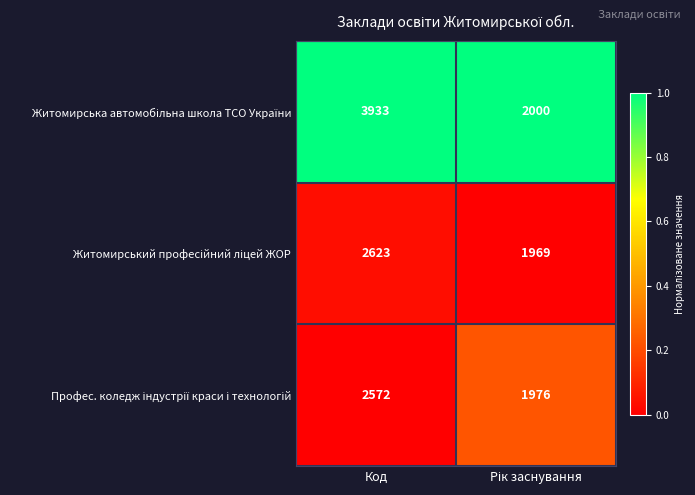

What is the greatest value displayed?

3933